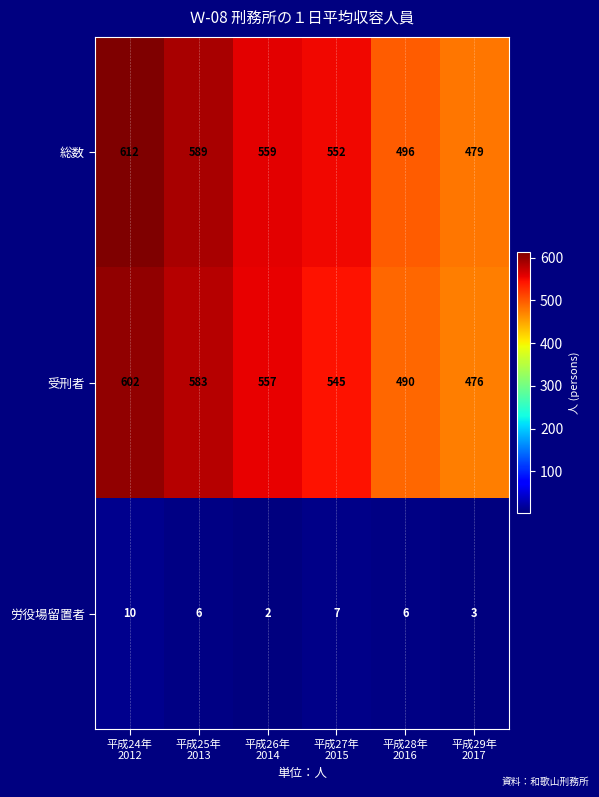

How many 労役場留置者 values are between 3 and 7?

4